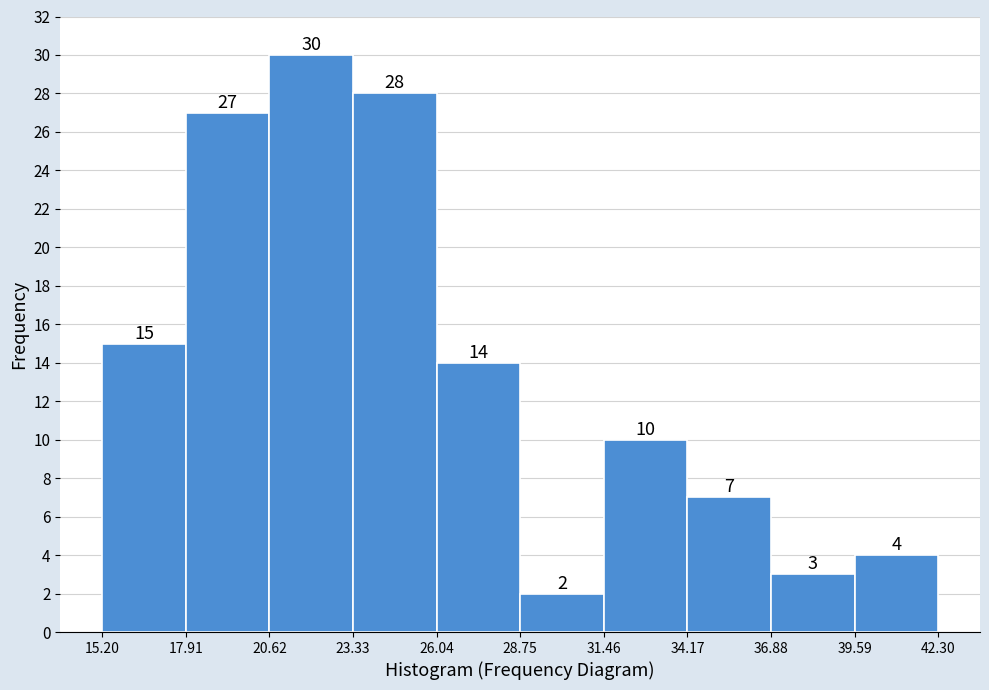

Reading left to right, transcribe this chart: for each bar, give the range it covers on the x-axis and its height.

15.20 to 17.91: 15
17.91 to 20.62: 27
20.62 to 23.33: 30
23.33 to 26.04: 28
26.04 to 28.75: 14
28.75 to 31.46: 2
31.46 to 34.17: 10
34.17 to 36.88: 7
36.88 to 39.59: 3
39.59 to 42.30: 4